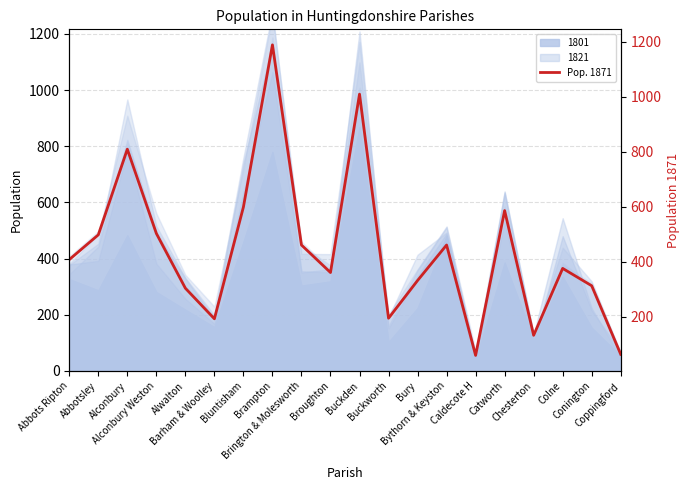

Which label corresponds to the largest value in the chart?

Brampton